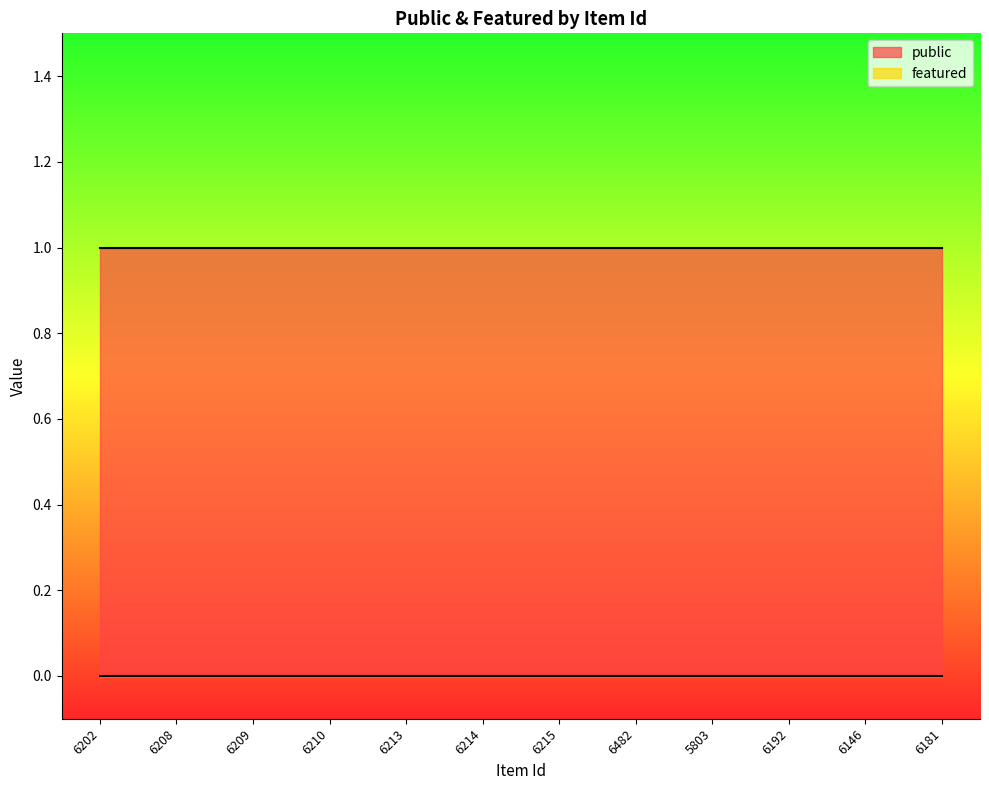

Read the public value at 6213.

1